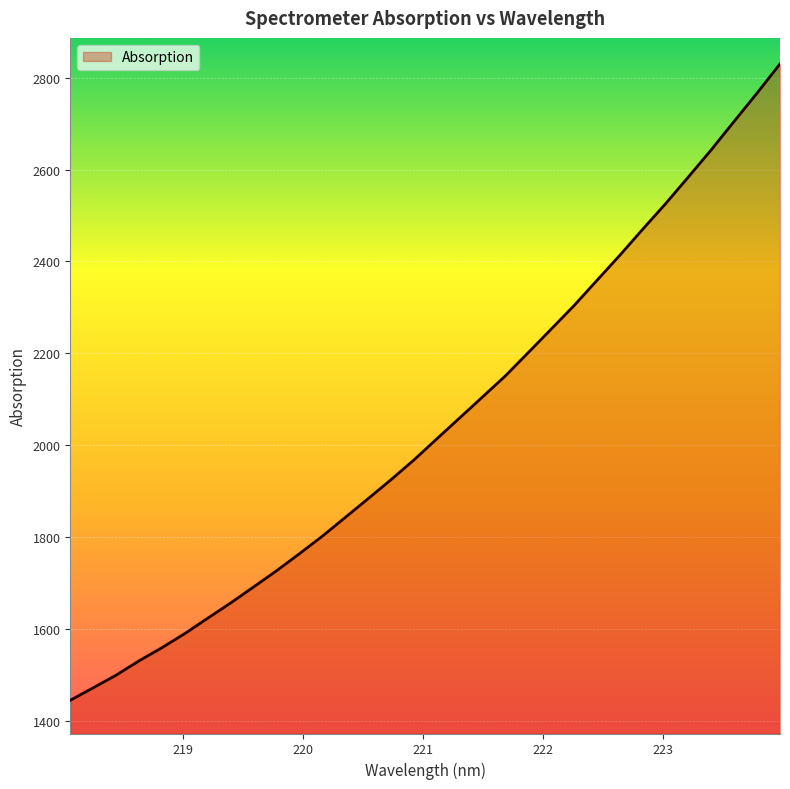

What is the smallest value displayed?

1445.5